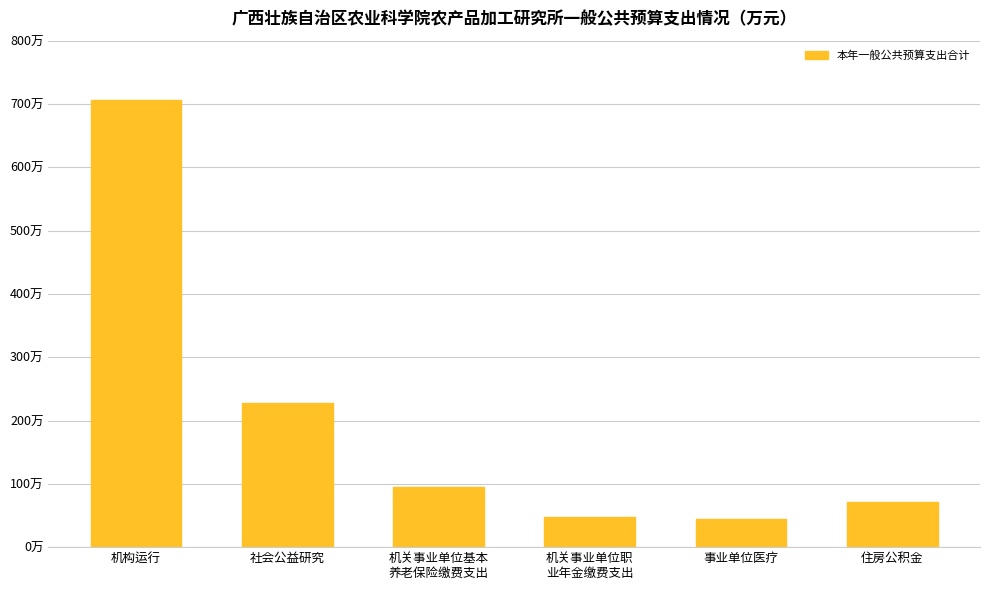

What is the approximate value at 住房公积金?

71.8